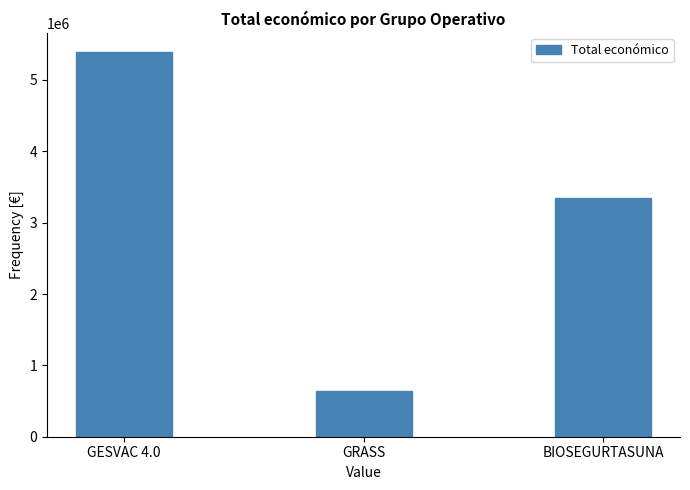

Count the number of data series in this chart.

1